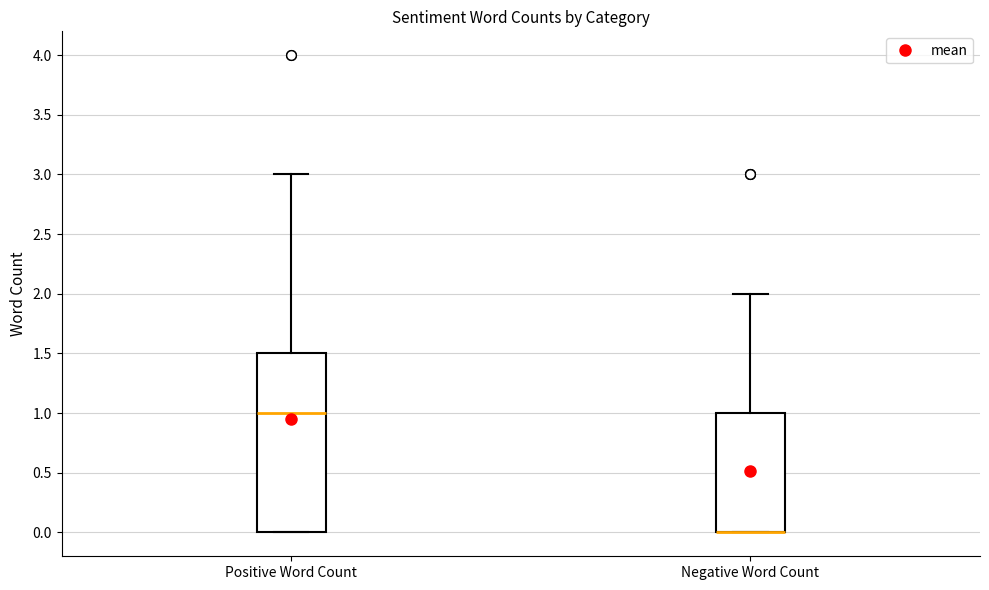

Reading left to right, read every box against the y-axis: the position of its median line, the range the box covers, and the ends of its whiskers. The values are not printed on the chart, so give them approximately, as read against the axis.

Positive Word Count: median 1.0, box 0.0 to 1.5, whiskers 0.0 to 3.0
Negative Word Count: median 0.0 (drawn on the box's lower edge), box 0.0 to 1.0, whiskers 0.0 to 2.0